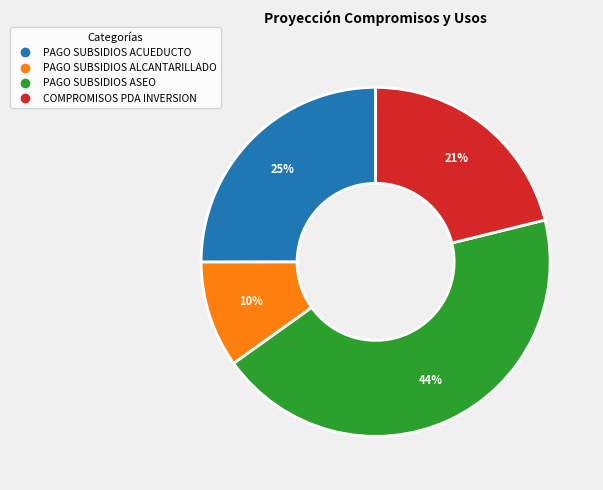

Rank the categories by value from highest to lowest.

PAGO SUBSIDIOS ASEO, PAGO SUBSIDIOS ACUEDUCTO, COMPROMISOS PDA INVERSION, PAGO SUBSIDIOS ALCANTARILLADO